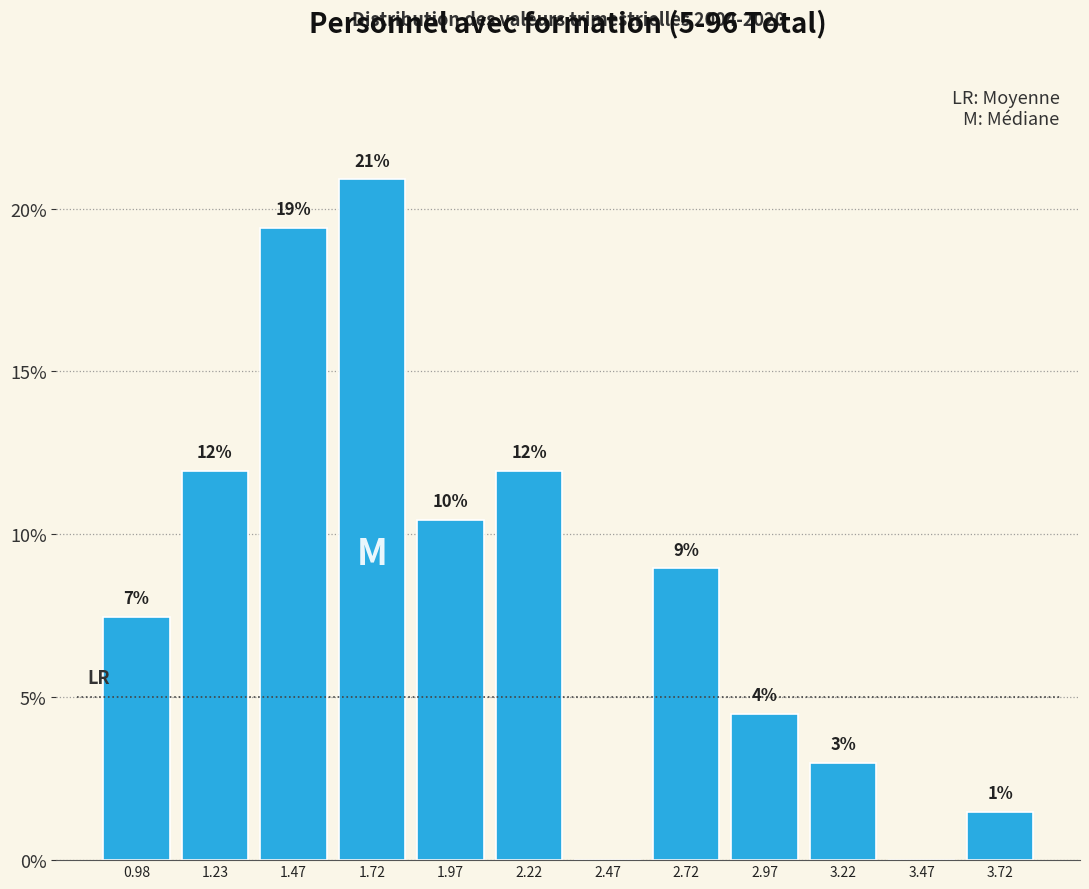

Over which range of the x-axis is the bar tallest?

1.60 to 1.85